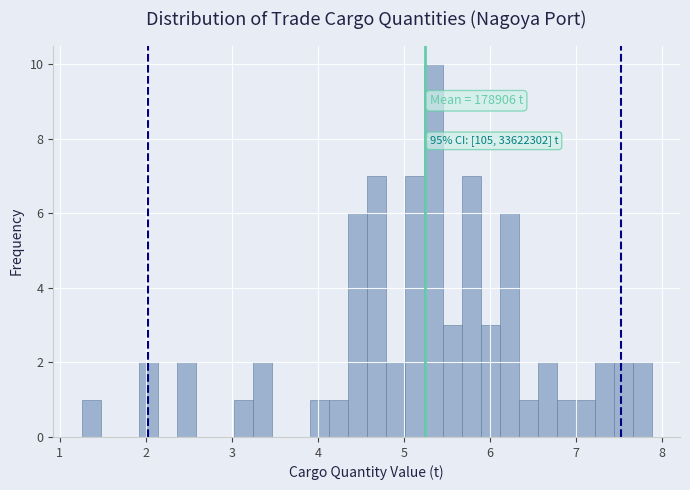

Around what value on the x-axis is the tallest bar? Give the approximate position of its centre, as read against the axis.

5.3